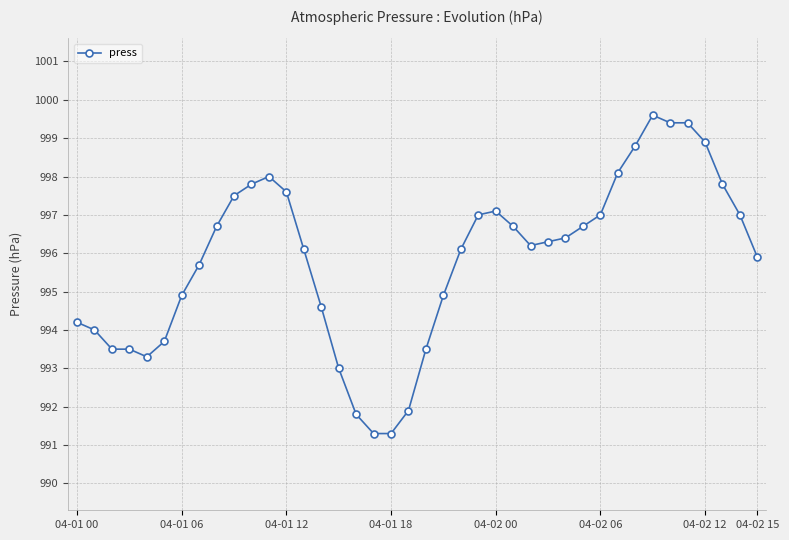

What is the value of the 23rd point from the left?

996.1